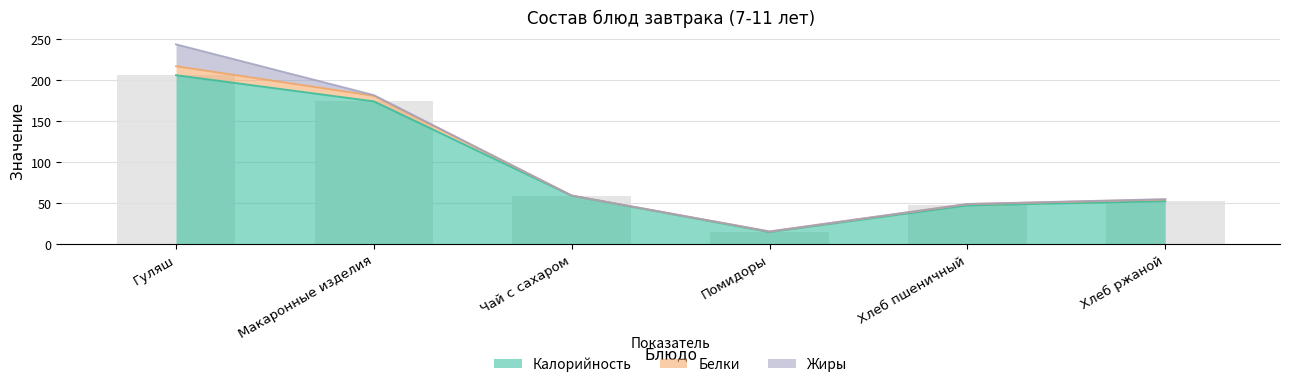

What is the difference between the second highest and second lowest values in the Жиры series?

0.7